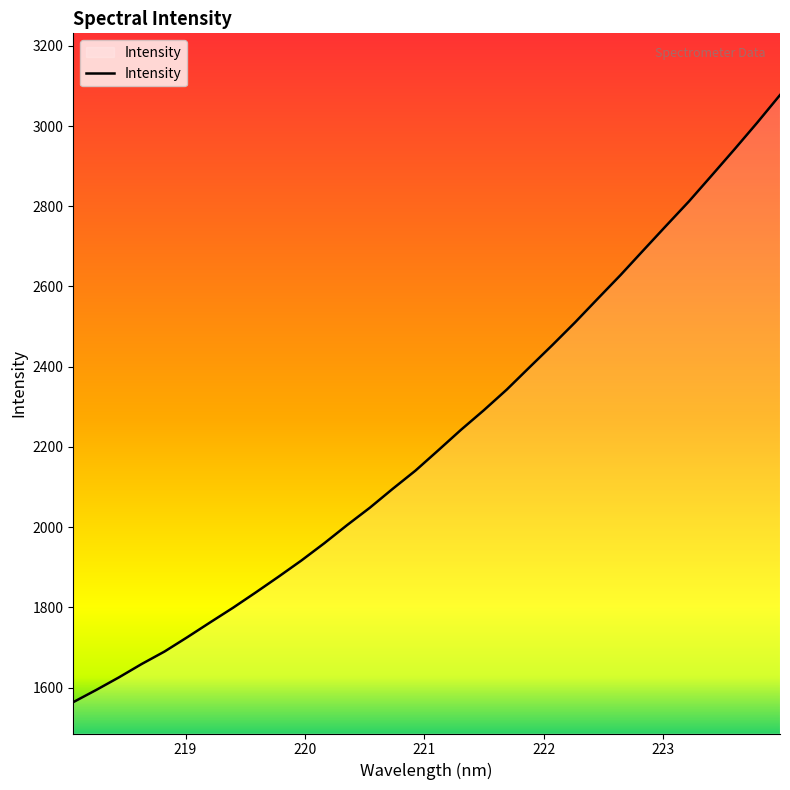

How many lines are shown in the chart?

1